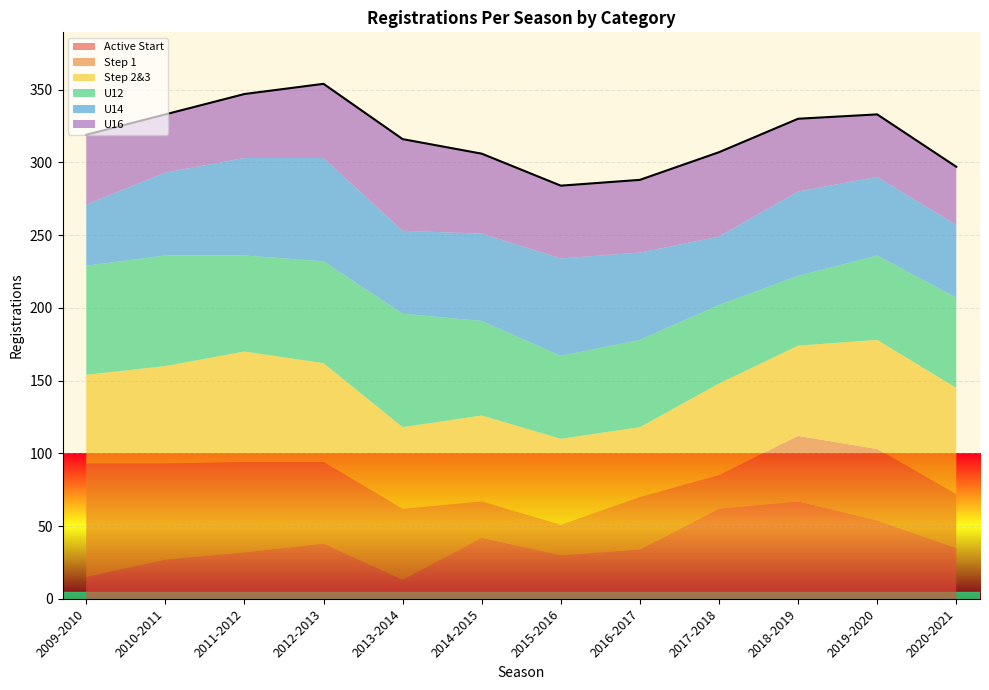

List the labels in order of Step 1 value, smallest first.

2015-2016, 2017-2018, 2014-2015, 2016-2017, 2020-2021, 2018-2019, 2013-2014, 2019-2020, 2012-2013, 2011-2012, 2010-2011, 2009-2010